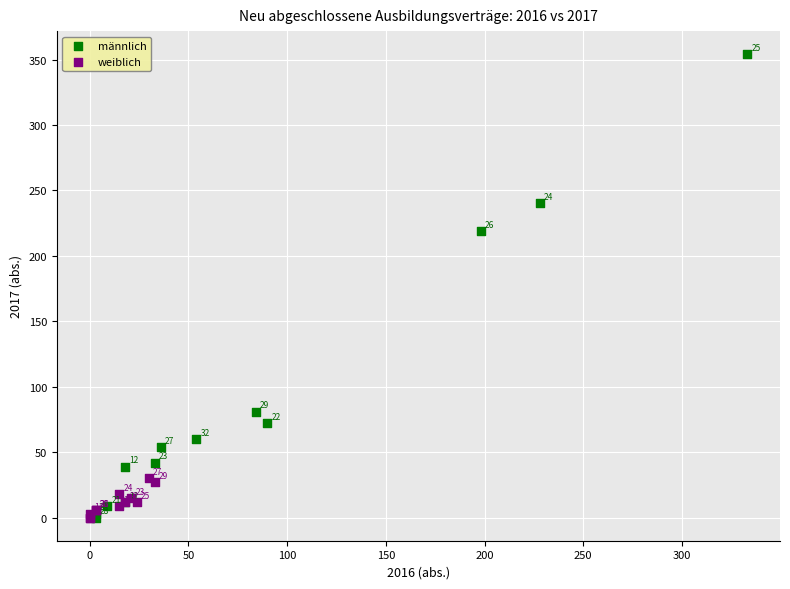

Which series reaches the maximum Y coordinate?

männlich